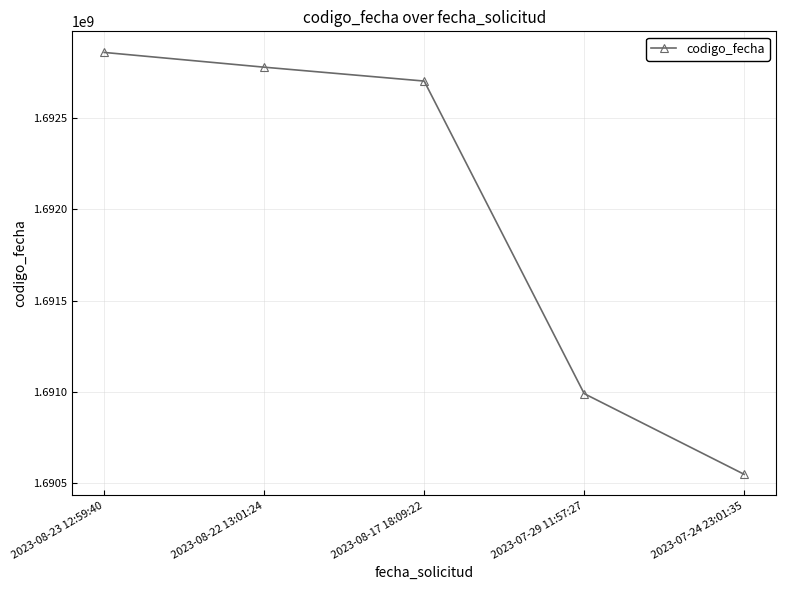

Between 2023-07-29 11:57:27 and 2023-08-22 13:01:24, which is larger?

2023-08-22 13:01:24